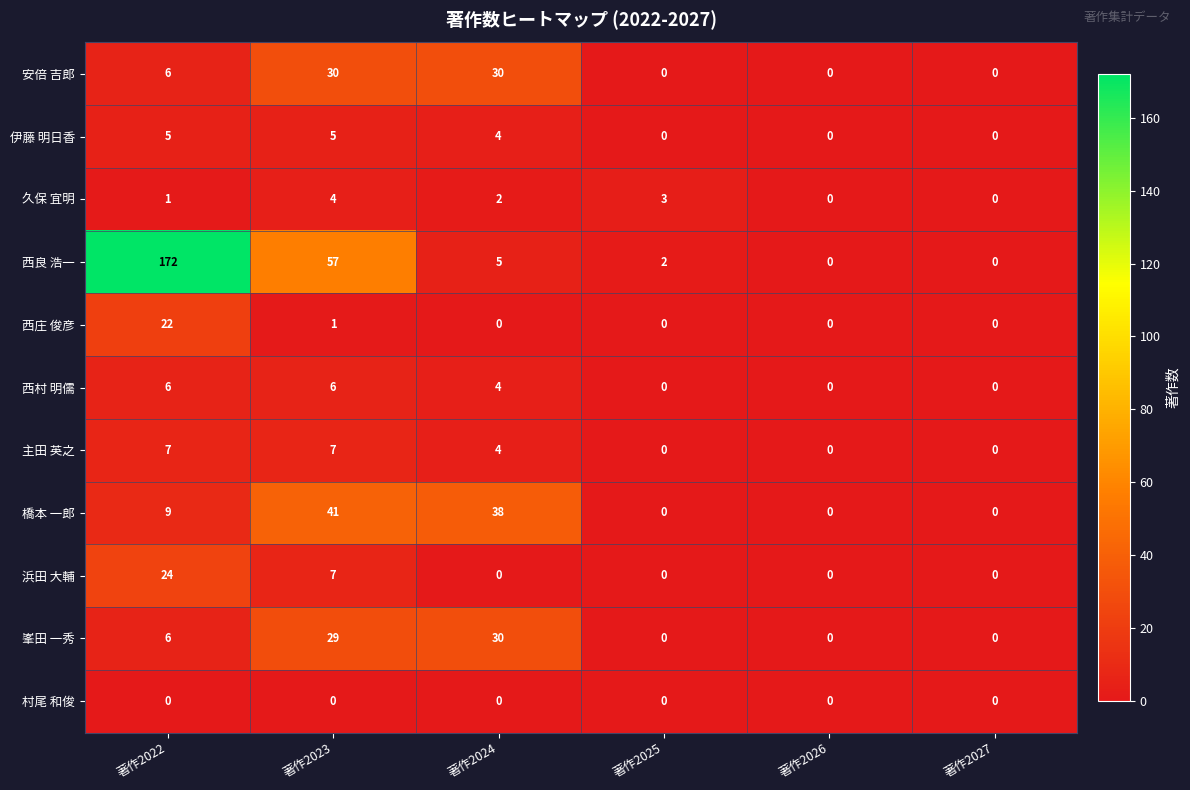

Which series changed the most between 著作2022 and 著作2026?

西良 浩一